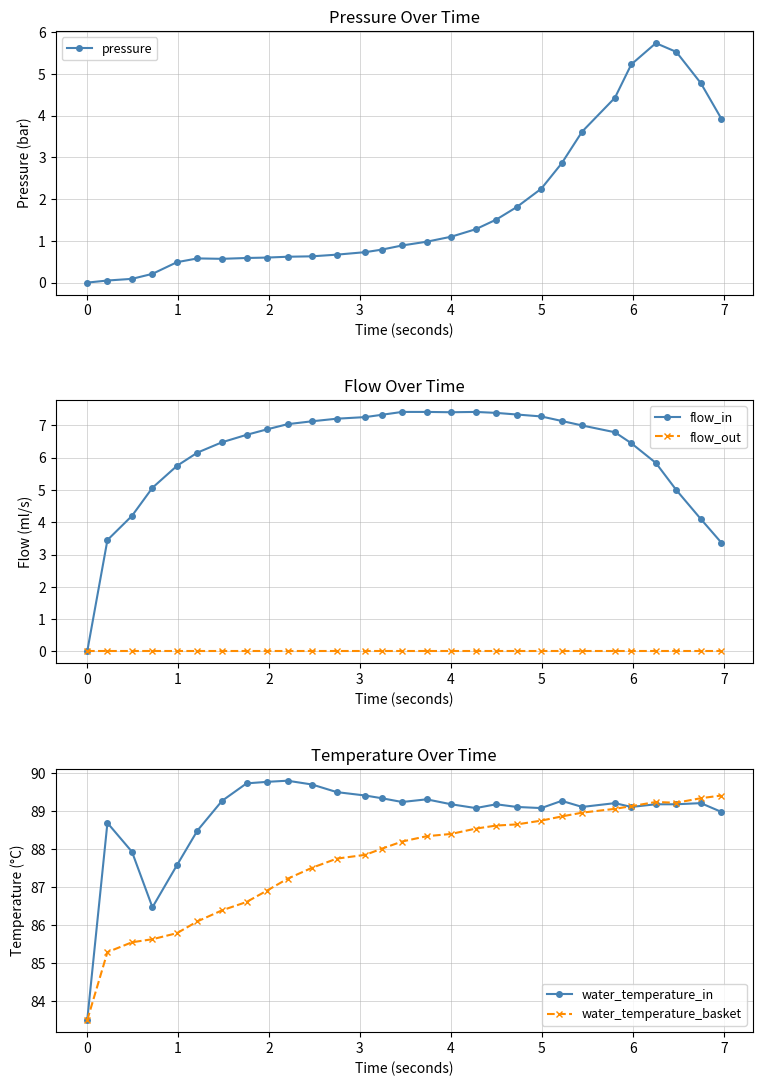

What is the highest value of the flow_in series?

7.4